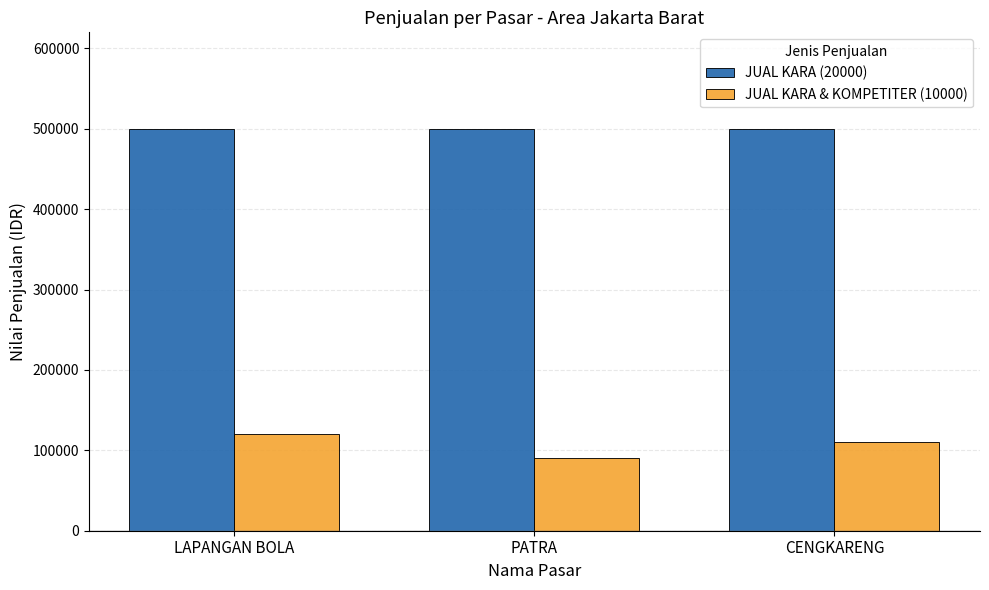

What is the average value of the JUAL KARA (20000) series?

500000